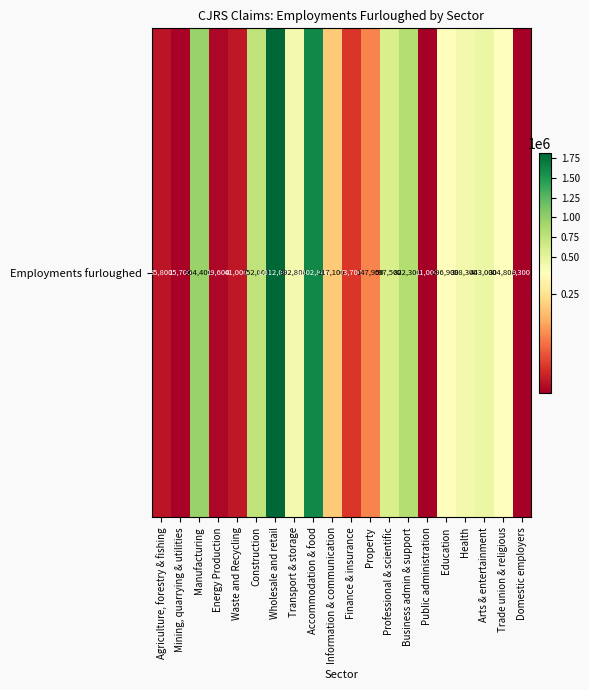

What is the smallest value displayed?

9300